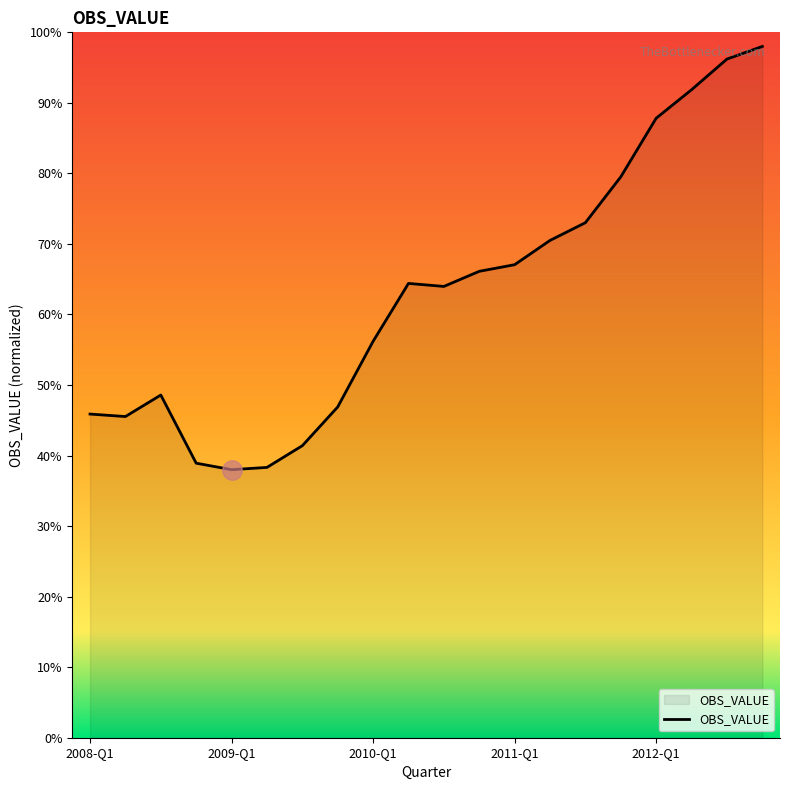

What is the difference between the maximum and minimum values?

60.0